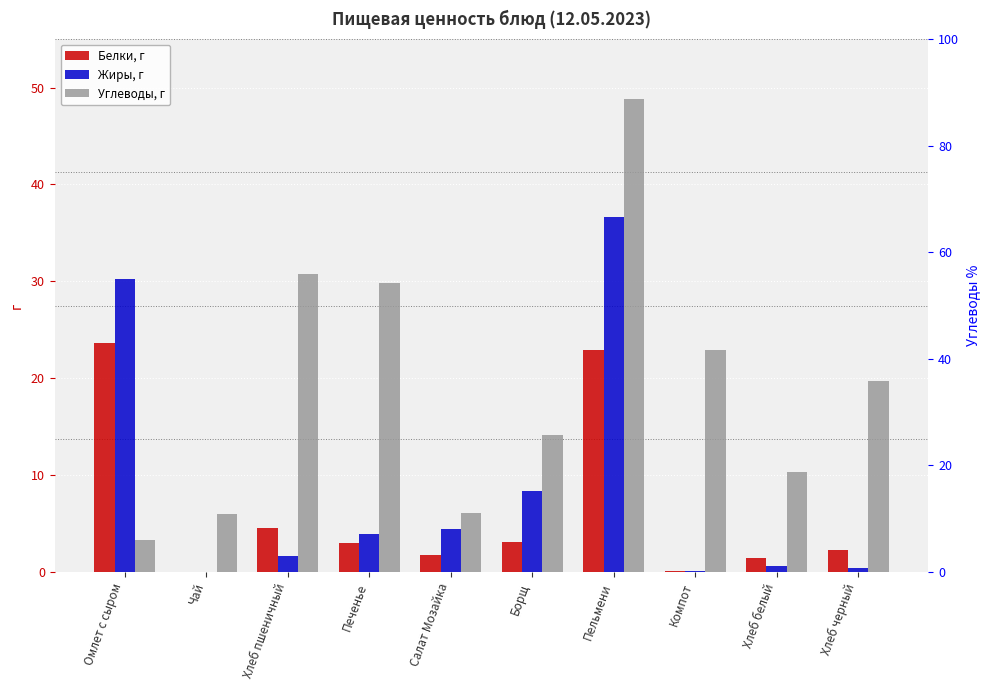

What is the highest value of the Жиры, г series?

36.6